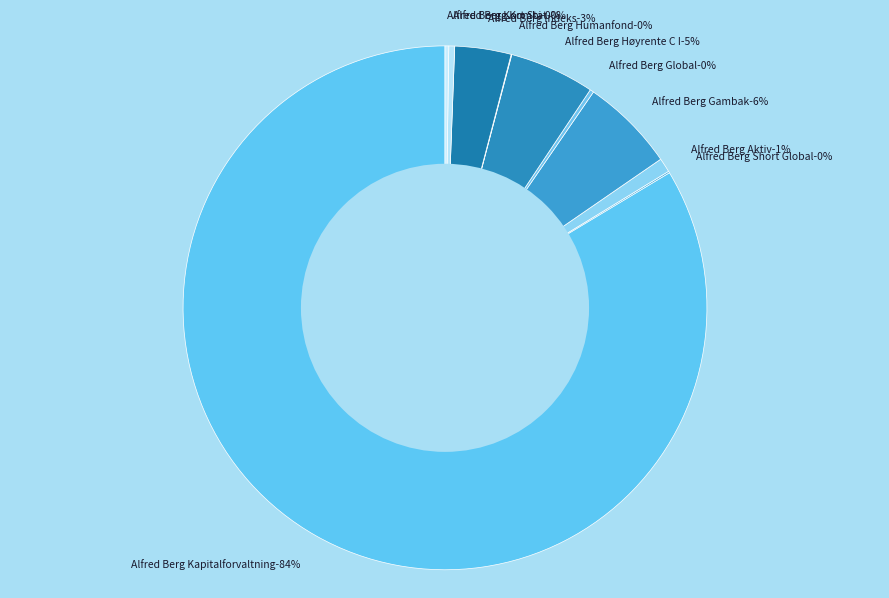

Combined, what portion of the pie is Alfred Berg Kort Stat and Alfred Berg Høyrente C I?

5.5%